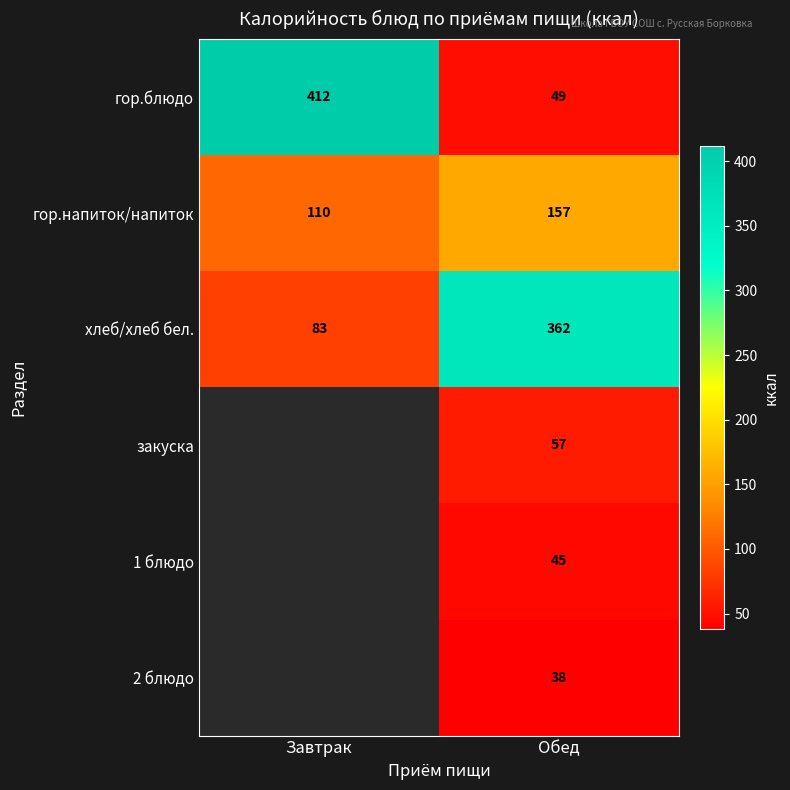

Between Обед and Завтрак, which is larger?

Завтрак